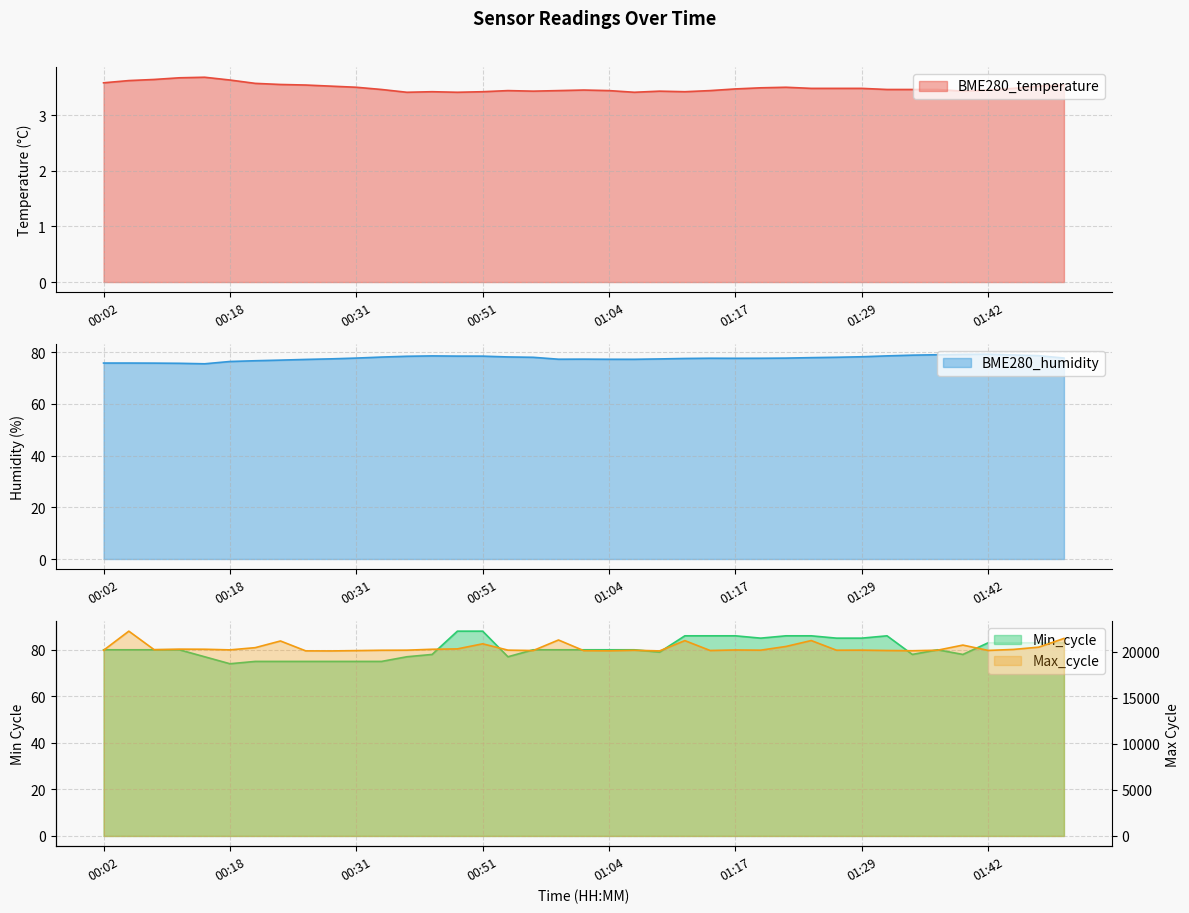

Read the Max_cycle value at 00:48.

20319.0